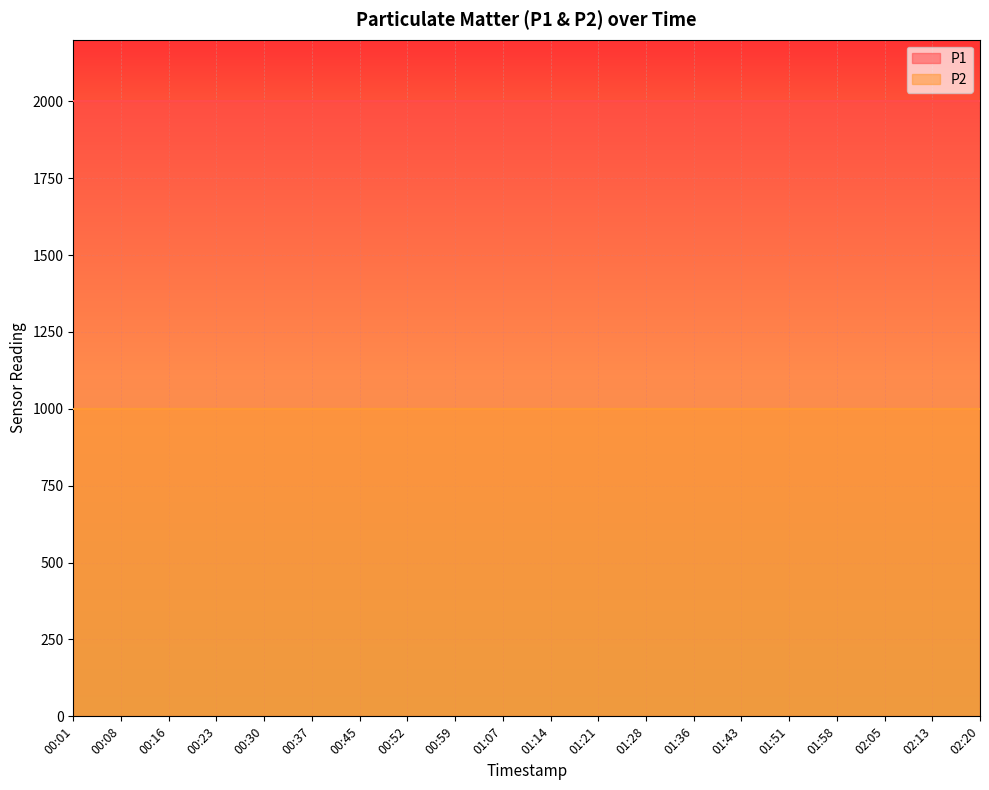

List the labels in order of P1 value, smallest first.

00:01, 00:08, 00:16, 00:23, 00:30, 00:37, 00:45, 00:52, 00:59, 01:07, 01:14, 01:21, 01:28, 01:36, 01:43, 01:51, 01:58, 02:05, 02:13, 02:20